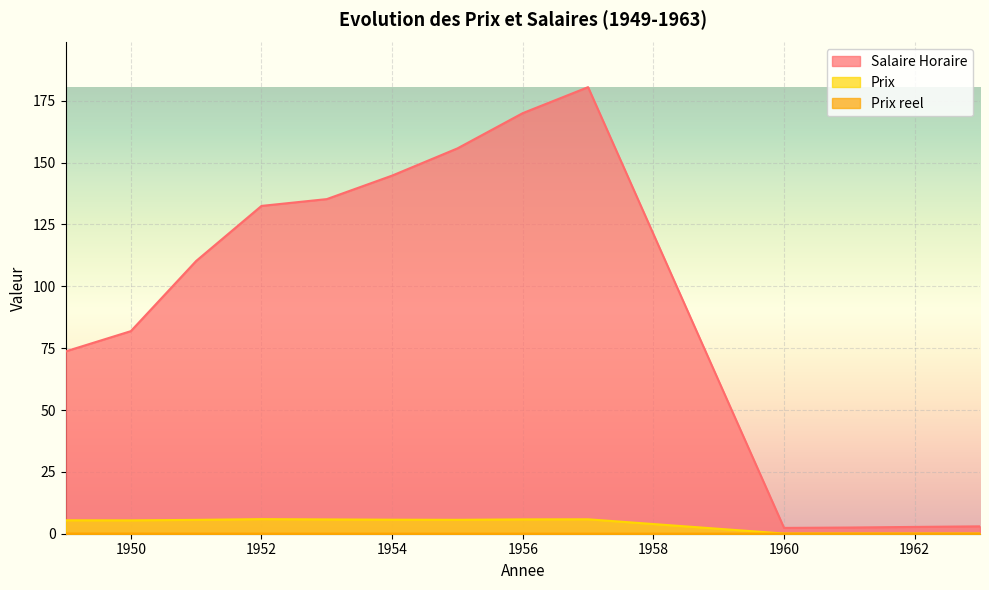

The value of Prix reel at 1955 is 0.0. True or false?

True